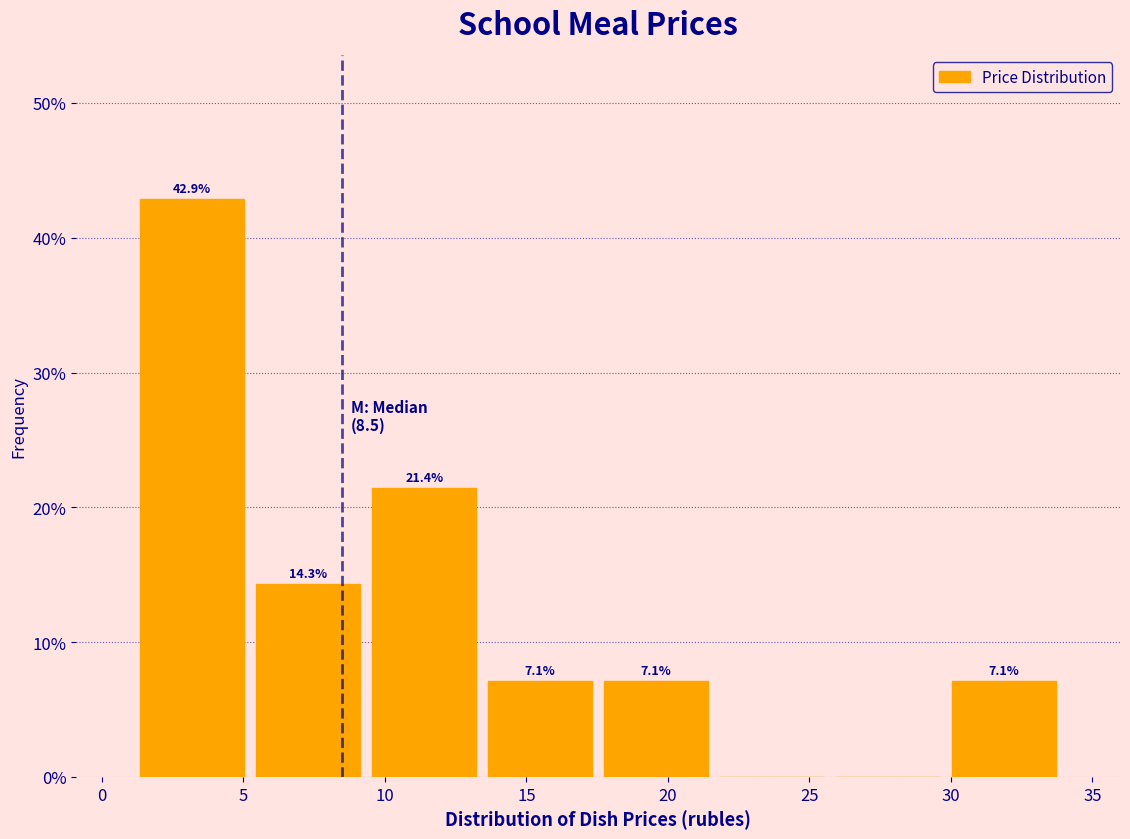

Over which range of the x-axis is the bar tallest?

1.0 to 5.0